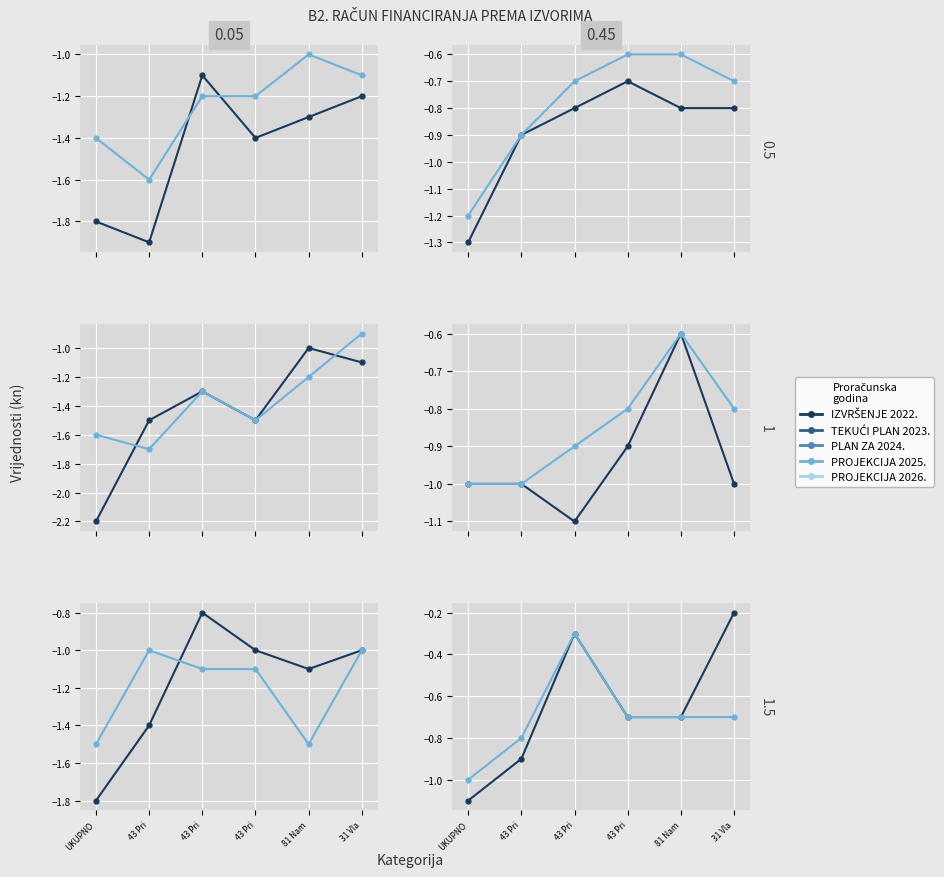

True or false: TEKUĆI PLAN 2023. and IZVRŠENJE 2022. cross at least once.

False